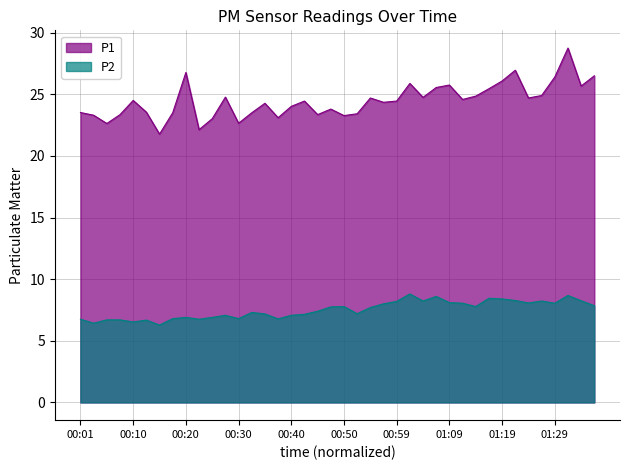

What is the approximate value of P1 at 01:09?

25.8